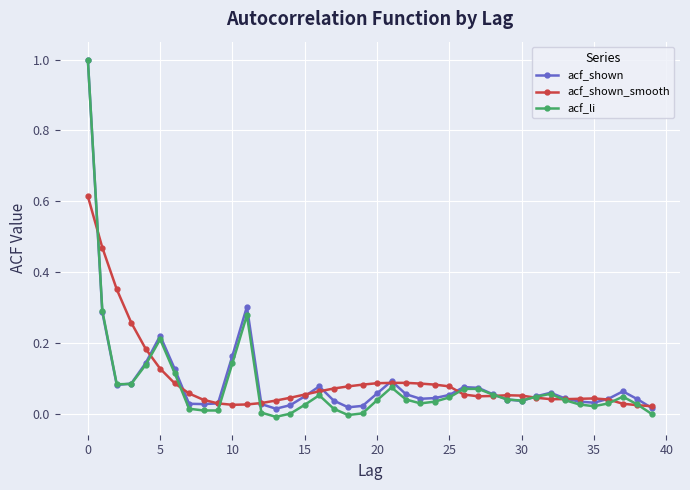

True or false: acf_li has more than 1 interior local peaks.

True